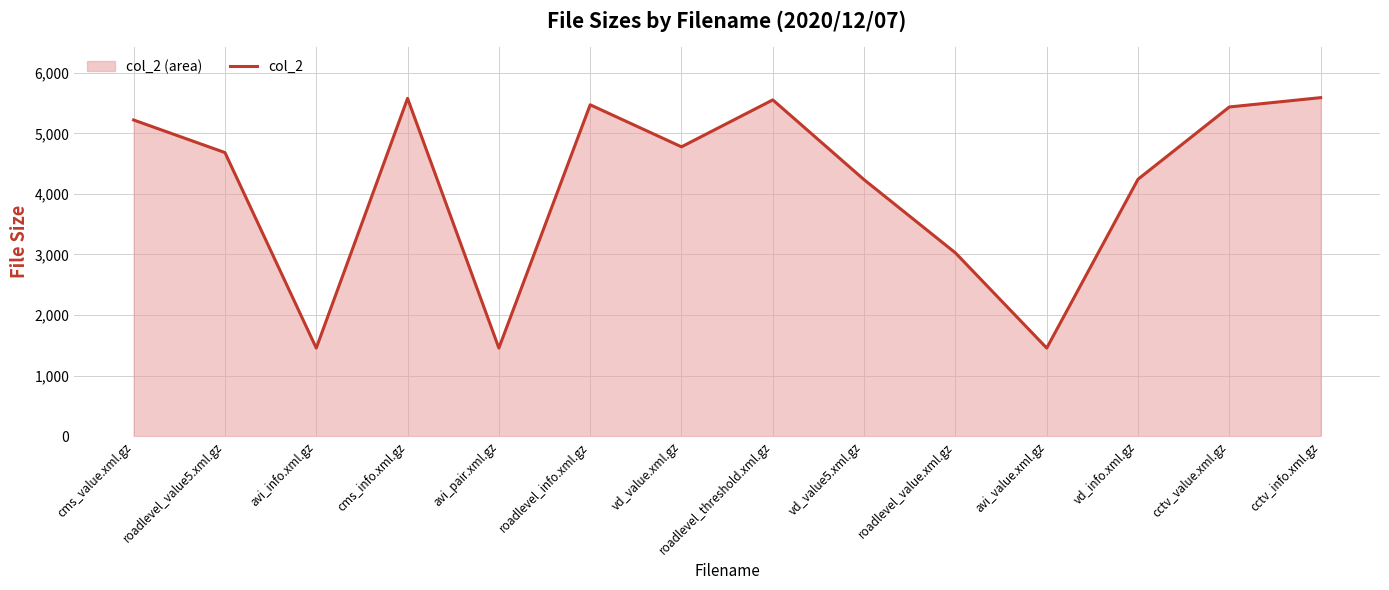

The chart shows a value of 2694 at roadlevel_value5.xml.gz. True or false?

False